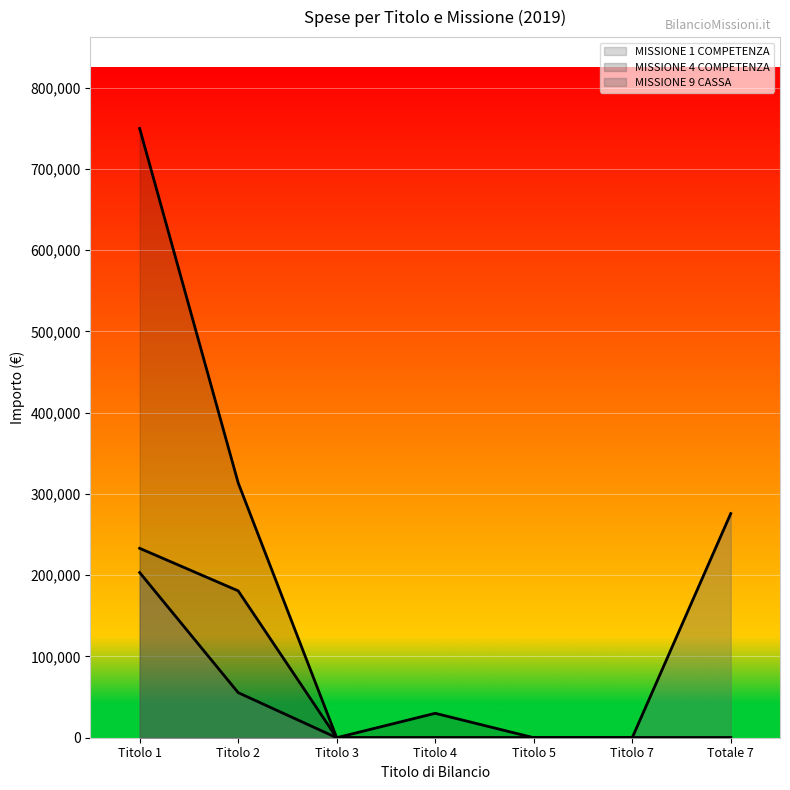

Is the value of MISSIONE 1 COMPETENZA at Titolo 4 greater than the value of MISSIONE 4 COMPETENZA at Titolo 7?

Yes